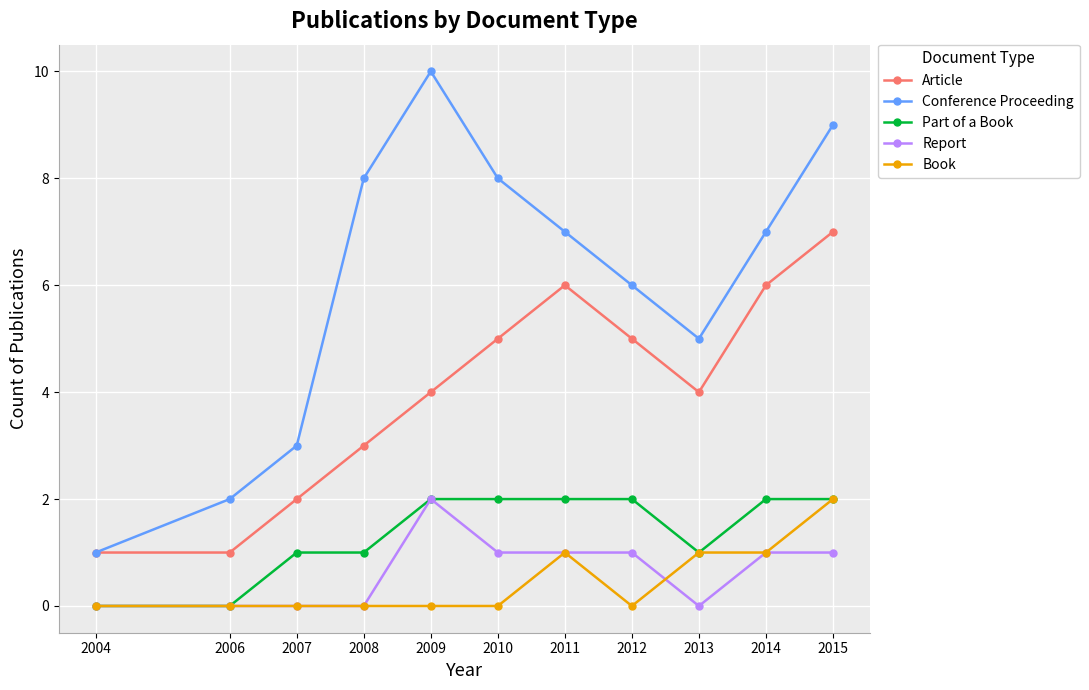

Reading right to left, what are all the values shown in this chart?

Article: 2015=7	2014=6	2013=4	2012=5	2011=6	2010=5	2009=4	2008=3	2007=2	2006=1	2004=1
Conference Proceeding: 2015=9	2014=7	2013=5	2012=6	2011=7	2010=8	2009=10	2008=8	2007=3	2006=2	2004=1
Part of a Book: 2015=2	2014=2	2013=1	2012=2	2011=2	2010=2	2009=2	2008=1	2007=1	2006=0	2004=0
Report: 2015=1	2014=1	2013=0	2012=1	2011=1	2010=1	2009=2	2008=0	2007=0	2006=0	2004=0
Book: 2015=2	2014=1	2013=1	2012=0	2011=1	2010=0	2009=0	2008=0	2007=0	2006=0	2004=0